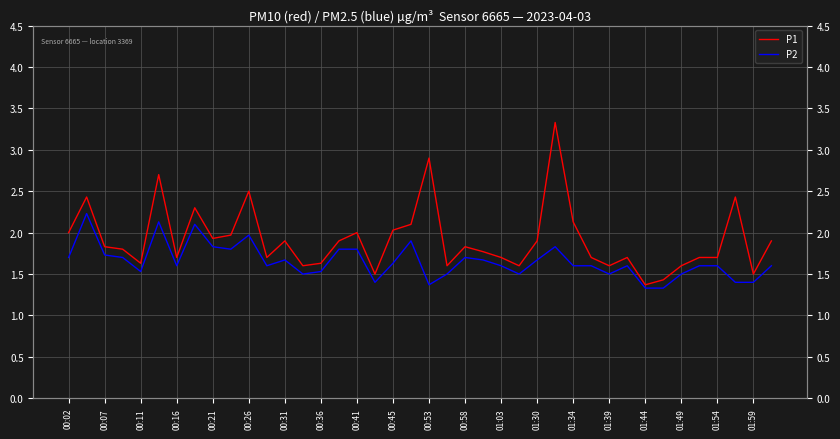

What is the difference between the maximum and minimum values in the P2 series?

0.9